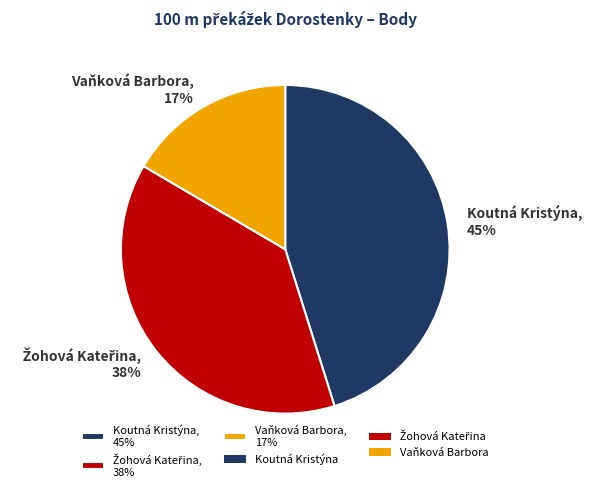

Combined, do Vaňková Barbora, 17% and Koutná Kristýna, 45% account for over 50%?

Yes